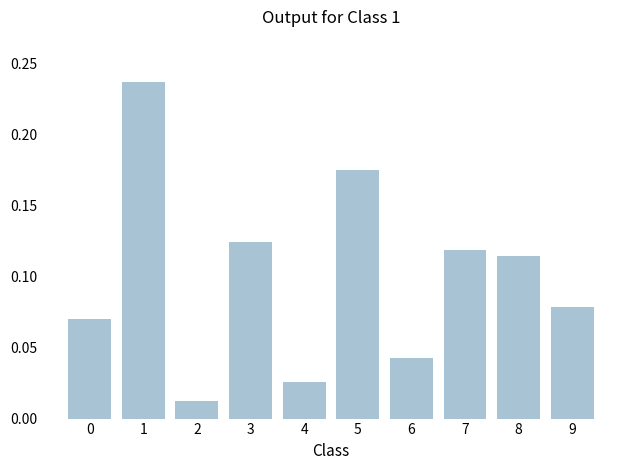

How many data points does each series have?

10